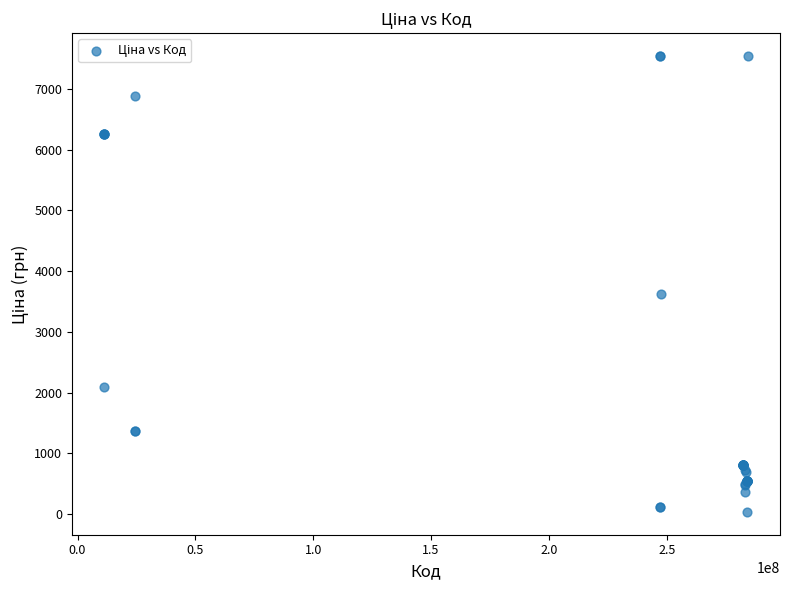

What Y value in the scatter plot is closest to 3788?

3622.2